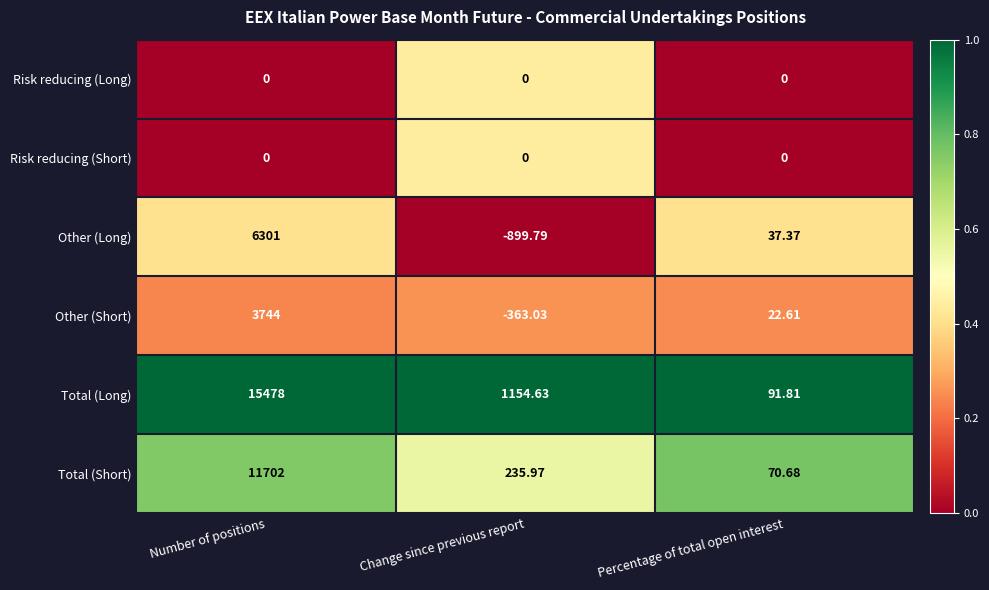

Which label corresponds to the smallest value in the chart?

Change since previous report